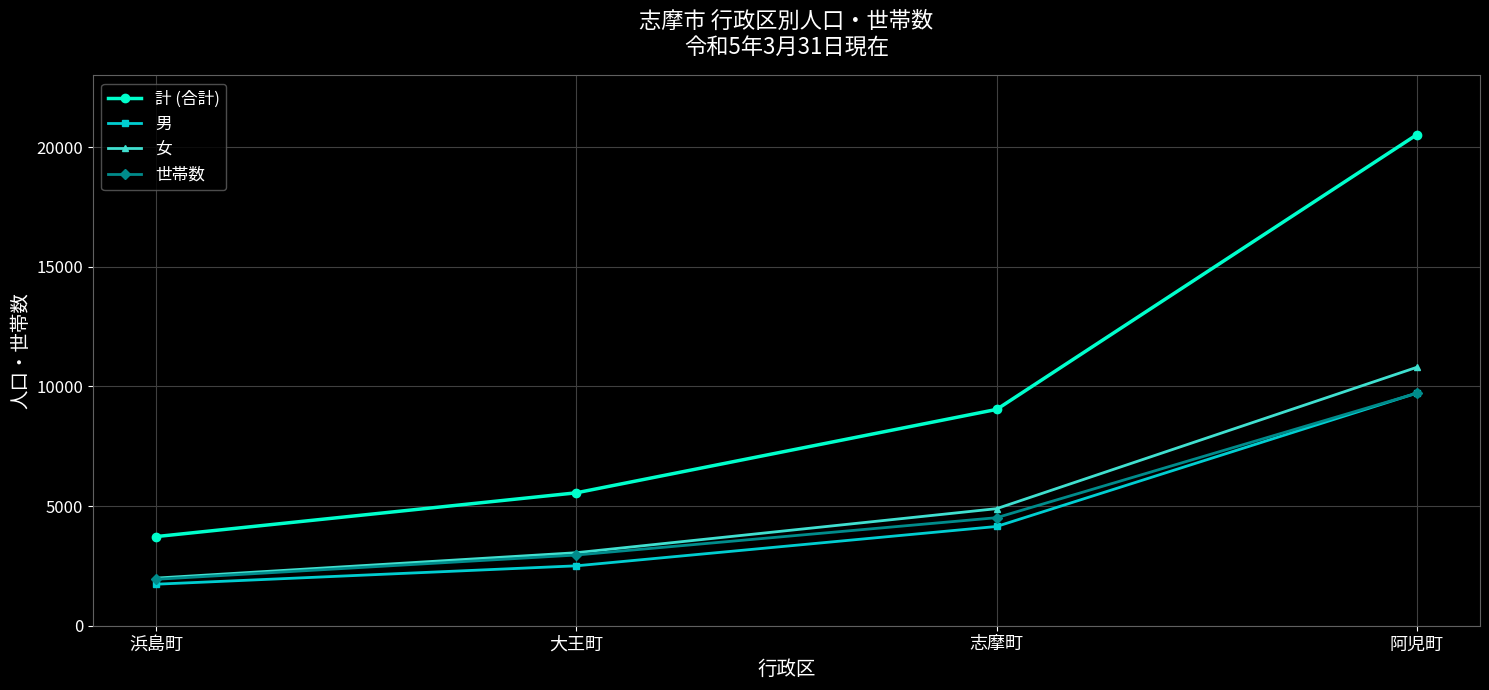

At how many categories does at least one series exceed 7212?

2